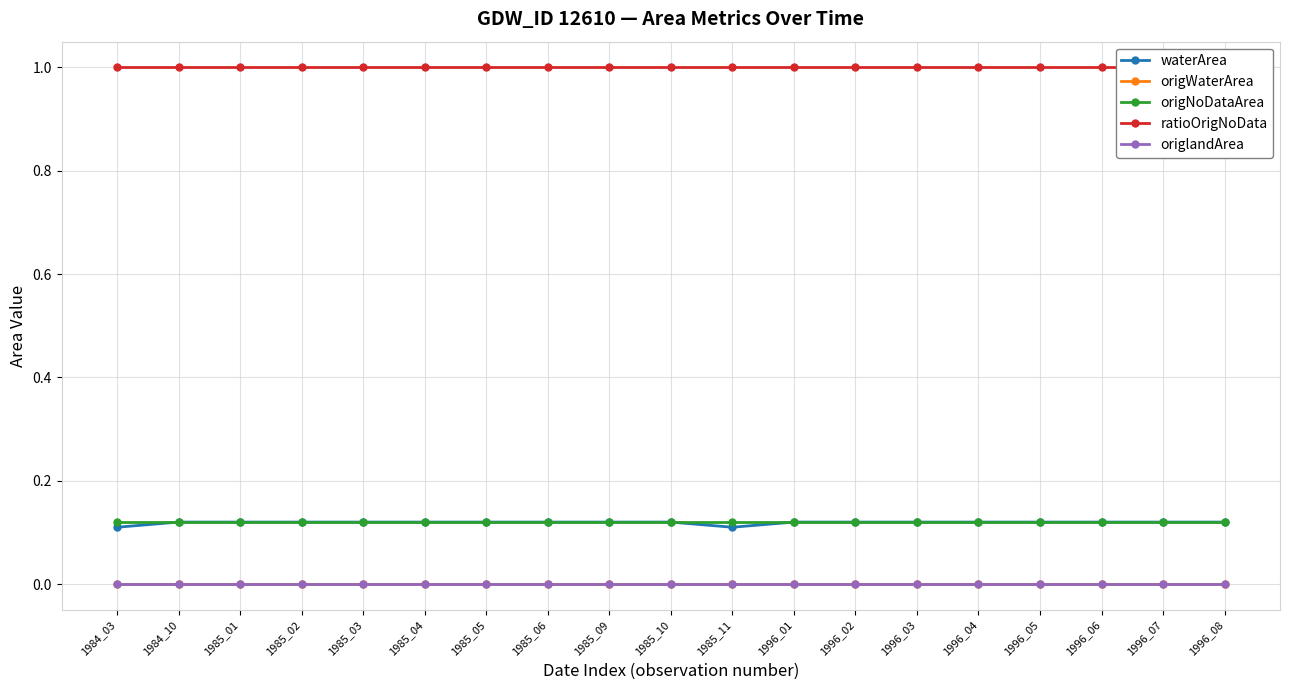

At how many categories does at least one series exceed 0?

19